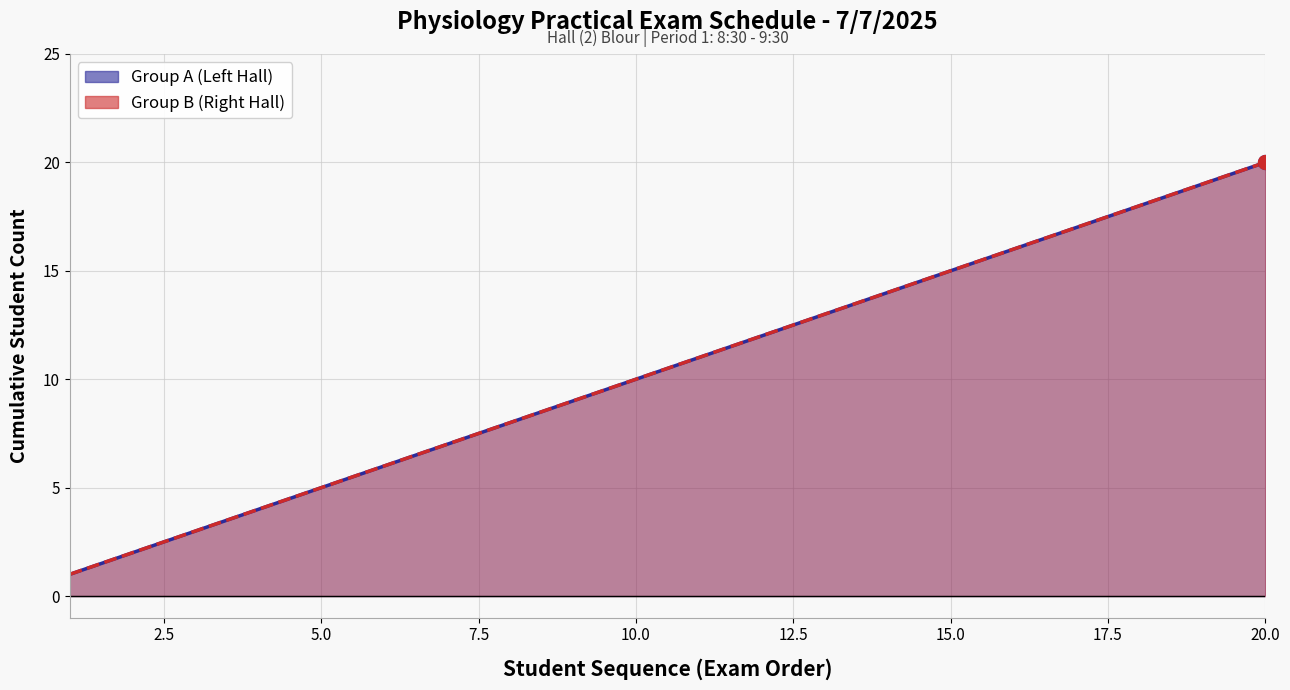

Which series contains the highest Y value?

Group A (Left Hall)